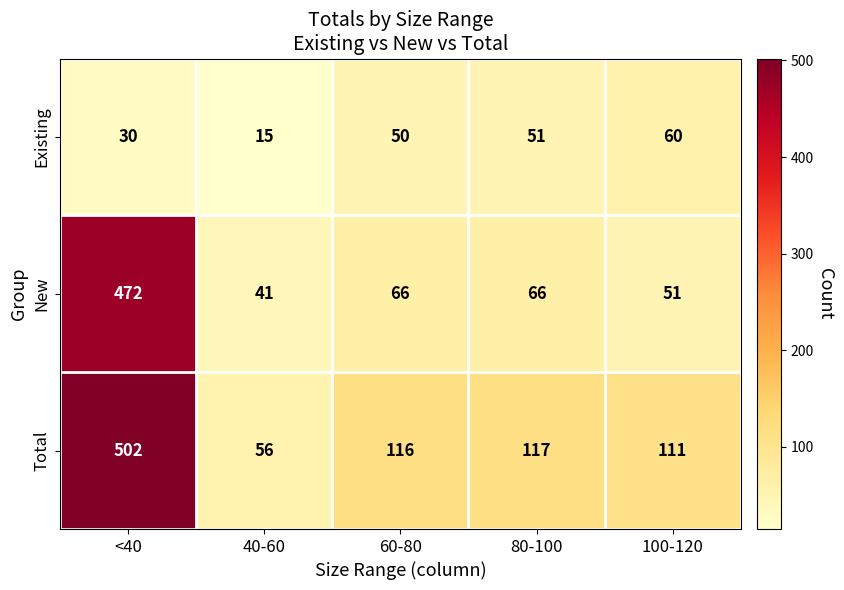

Rank the series by their average value, from lowest to highest.

Existing, New, Total